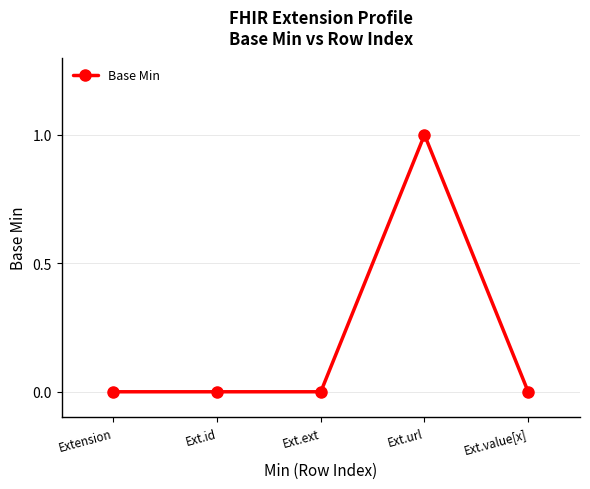

What is the sum of the values at Ext.id and Ext.url?

1